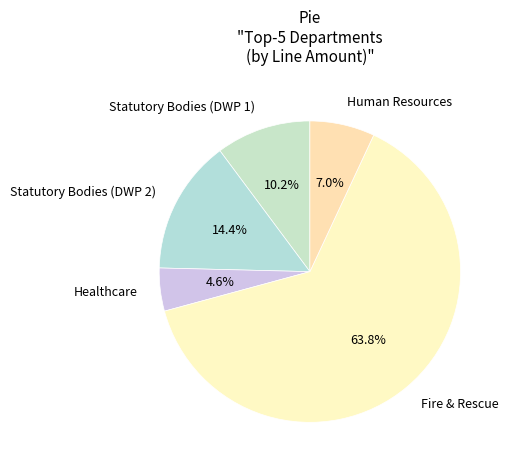

What portion of the pie excludes Statutory Bodies (DWP 2)?

85.6%